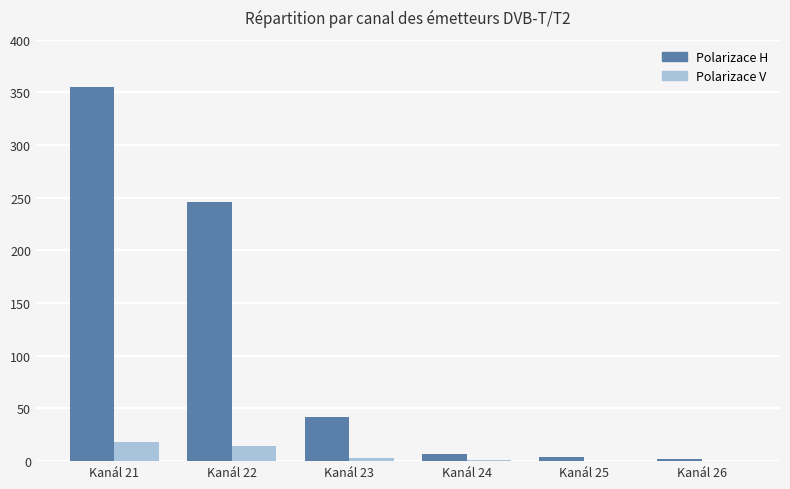

What is the greatest value displayed?

355